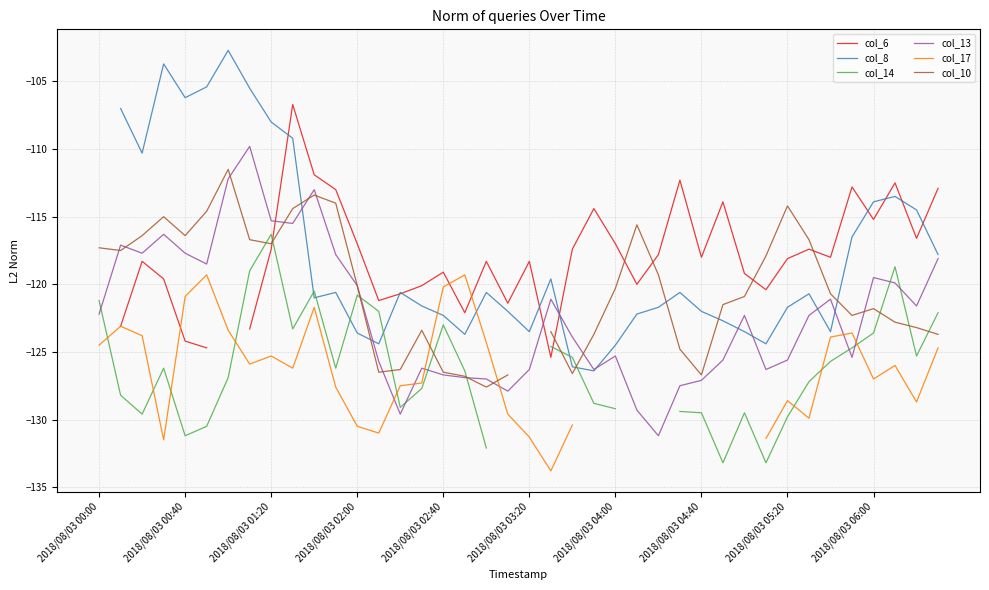

What is the lowest value of the col_13 series?

-131.2